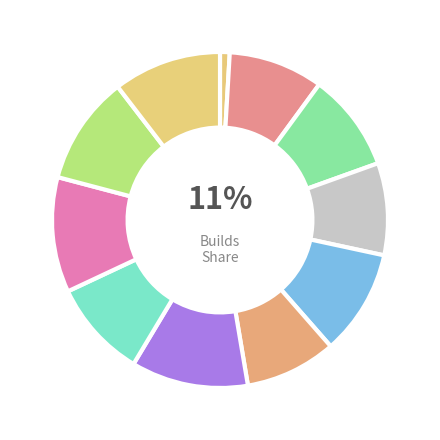

How many segments does this pie chart have?

11